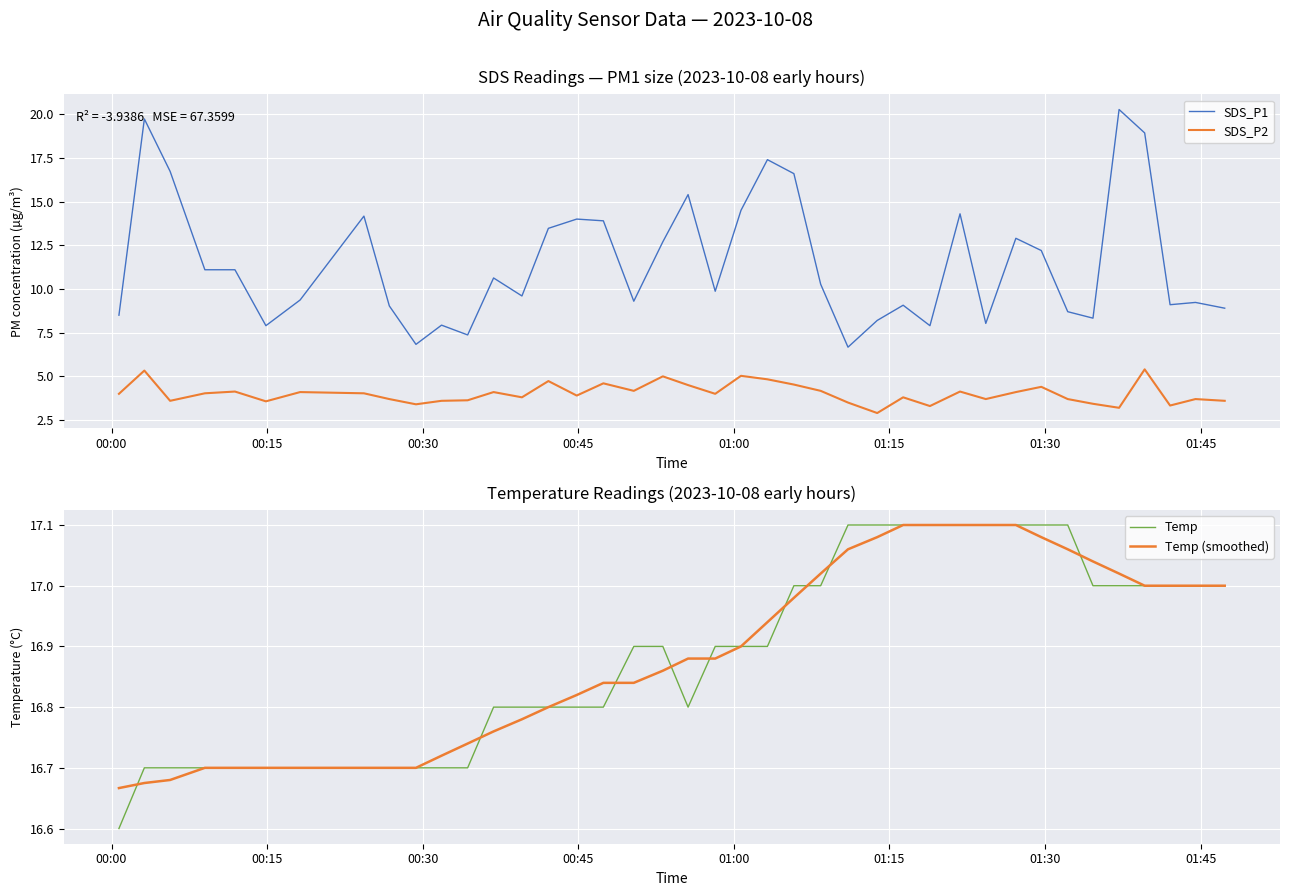

What is the average value of the Temp series?

16.9